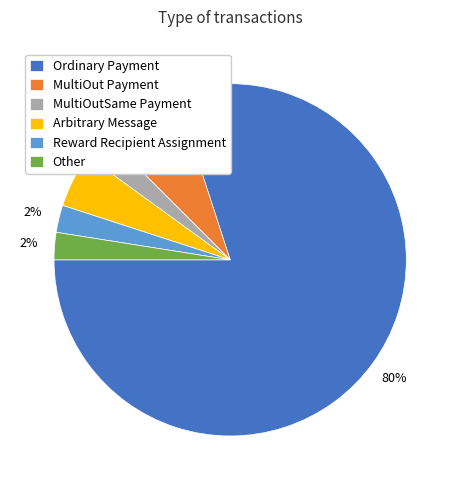

Between MultiOutSame Payment and Ordinary Payment, which is larger?

Ordinary Payment